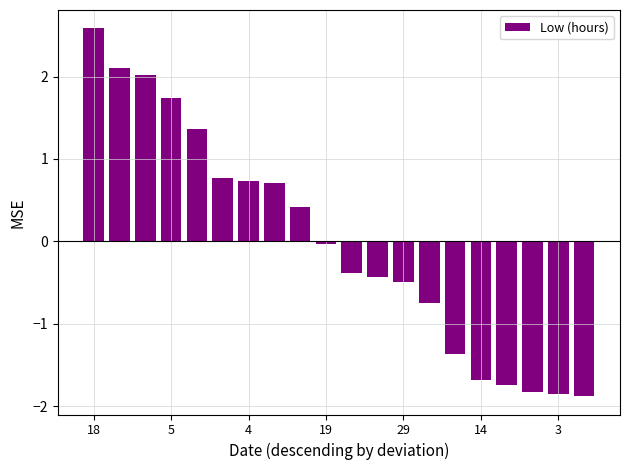

What is the smallest value displayed?

-1.9